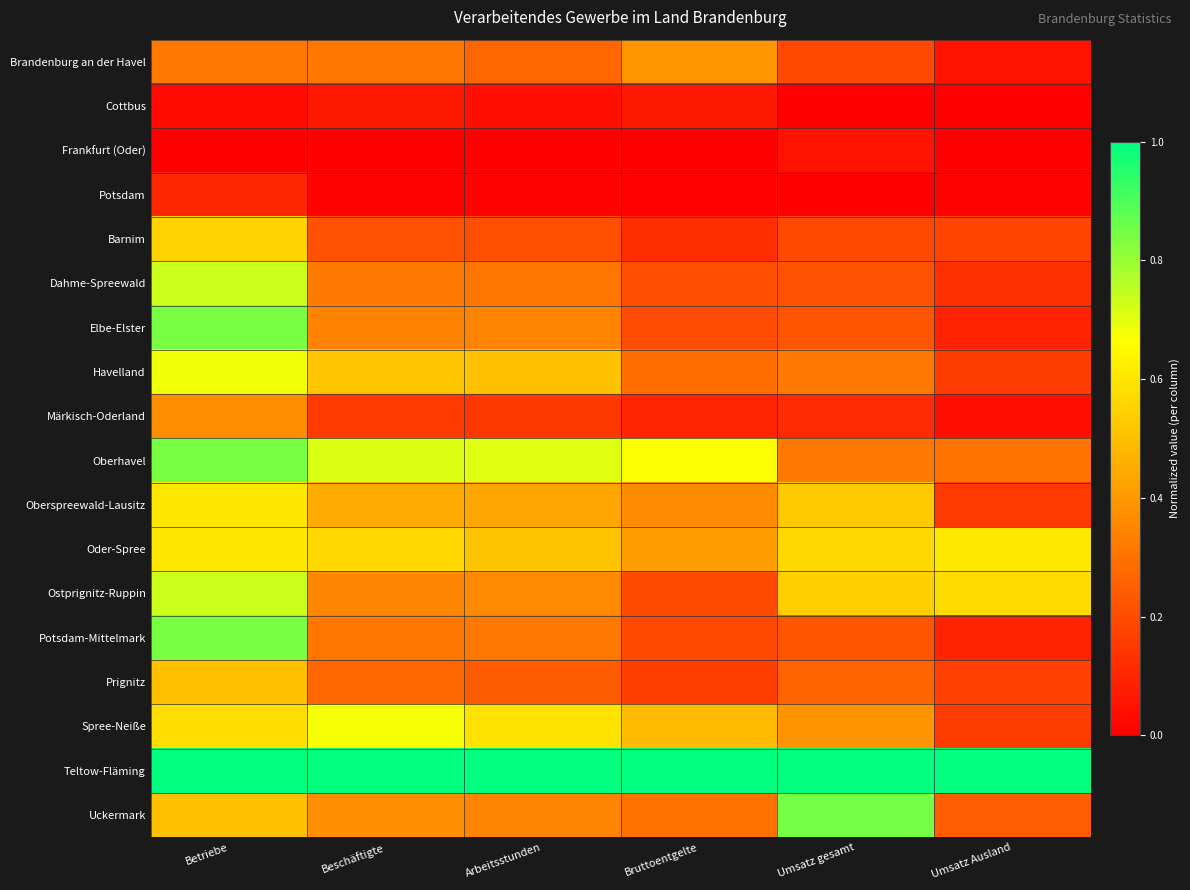

At how many categories does at least one series exceed 0?

6